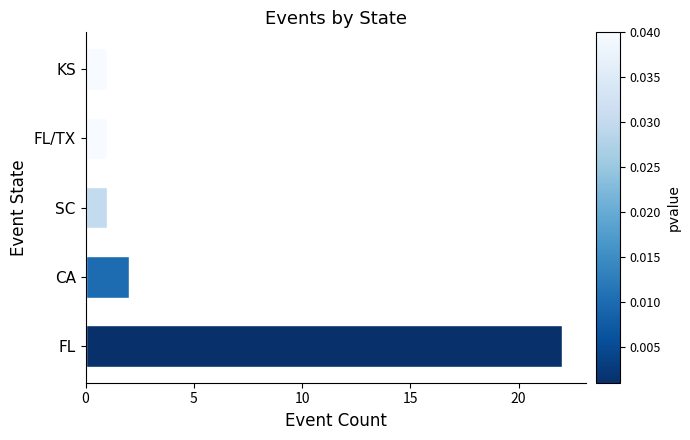

Between SC and CA, which is larger?

CA